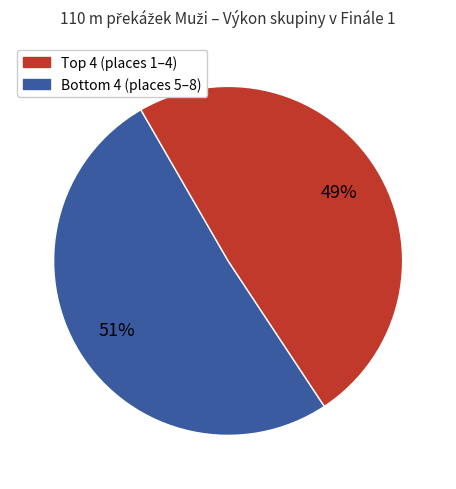

To the nearest percent, what is the difference between the largest and smallest slice percentages?

2%